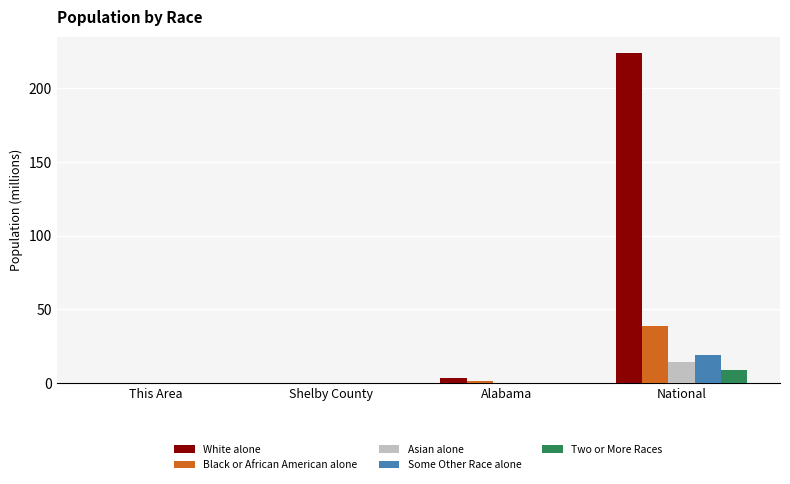

Is the value of Two or More Races at This Area greater than the value of Asian alone at National?

No